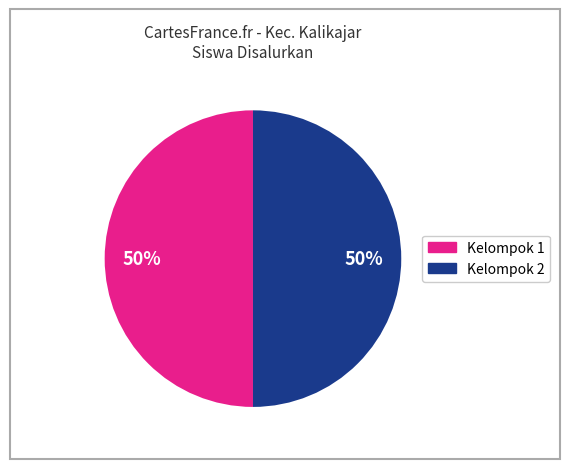

To the nearest percent, what is the average slice percentage?

50%